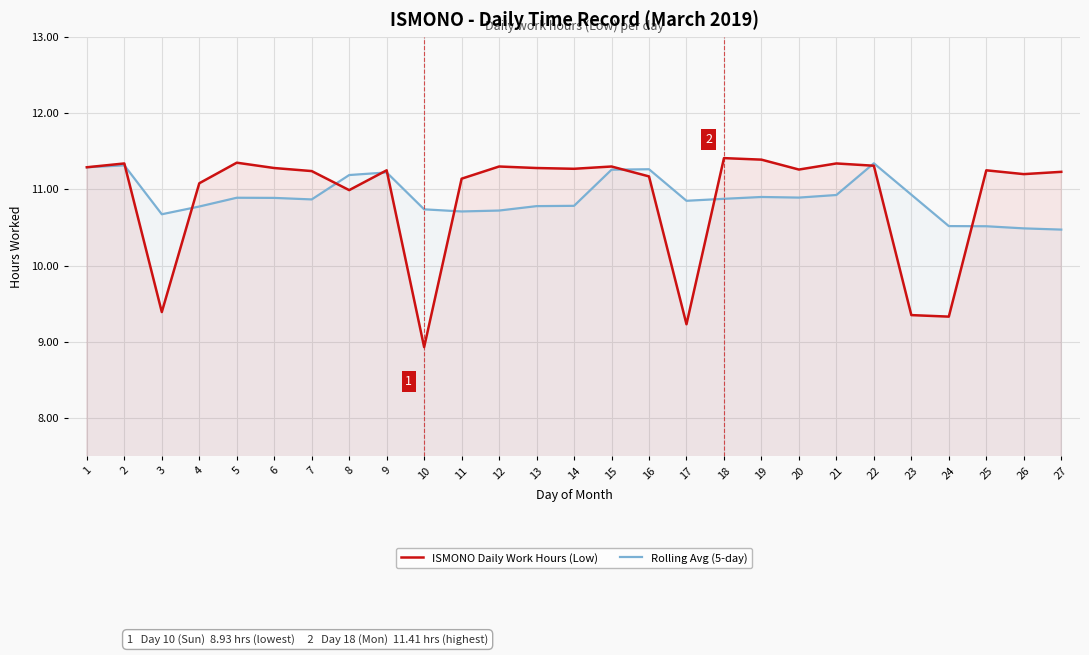

Reading left to right, extract all data points from this chart.

ISMONO Daily Work Hours (Low): 1=11.3	2=11.3	3=9.4	4=11.1	5=11.3	6=11.3	7=11.2	8=11.0	9=11.2	10=8.9	11=11.1	12=11.3	13=11.3	14=11.3	15=11.3	16=11.2	17=9.2	18=11.4	19=11.4	20=11.3	21=11.3	22=11.3	23=9.3	24=9.3	25=11.2	26=11.2	27=11.2
Rolling Avg (5-day): 1=11.3	2=11.3	3=10.7	4=10.8	5=10.9	6=10.9	7=10.9	8=11.2	9=11.2	10=10.7	11=10.7	12=10.7	13=10.8	14=10.8	15=11.3	16=11.3	17=10.8	18=10.9	19=10.9	20=10.9	21=10.9	22=11.3	23=10.9	24=10.5	25=10.5	26=10.5	27=10.5